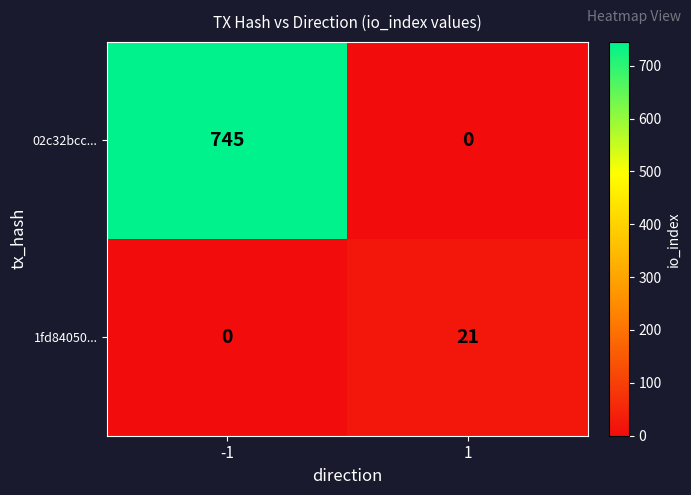

Rank the series by their maximum value, from lowest to highest.

1fd84050..., 02c32bcc...